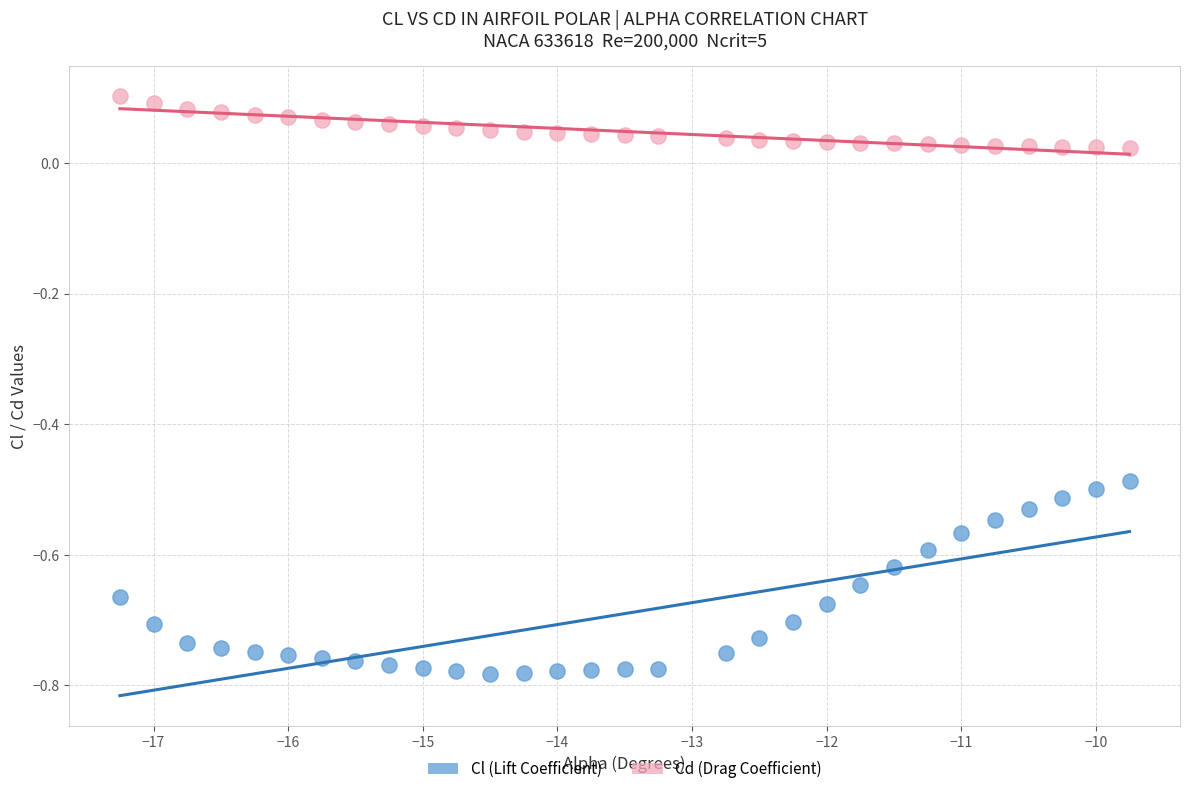

Which series has the largest Y range (max minus min)?

Cl (Lift Coefficient)